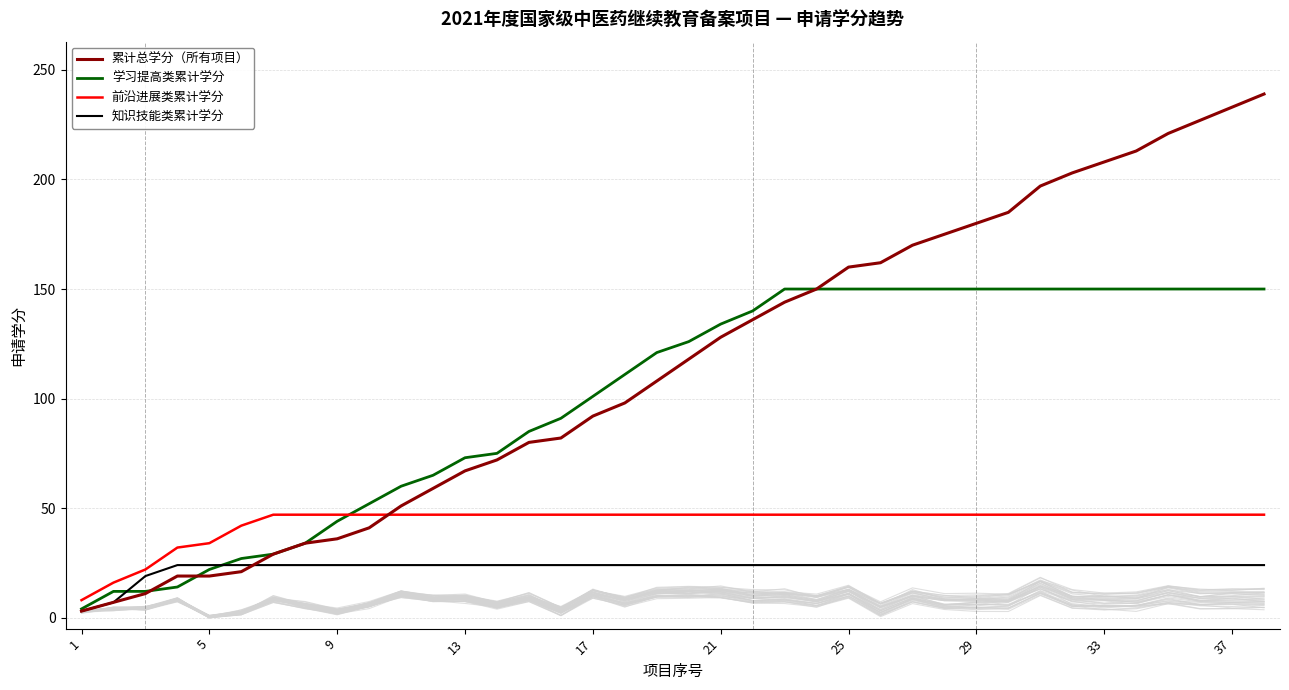

What is the maximum value for 累计总学分（所有项目）?

239